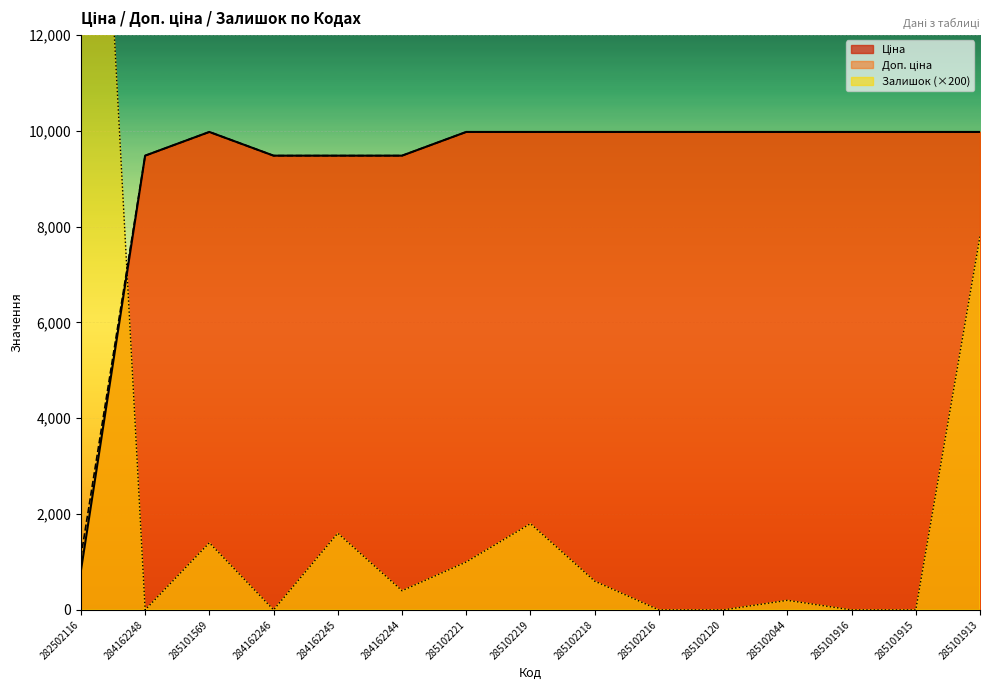

What position from the left is 284162244?

6